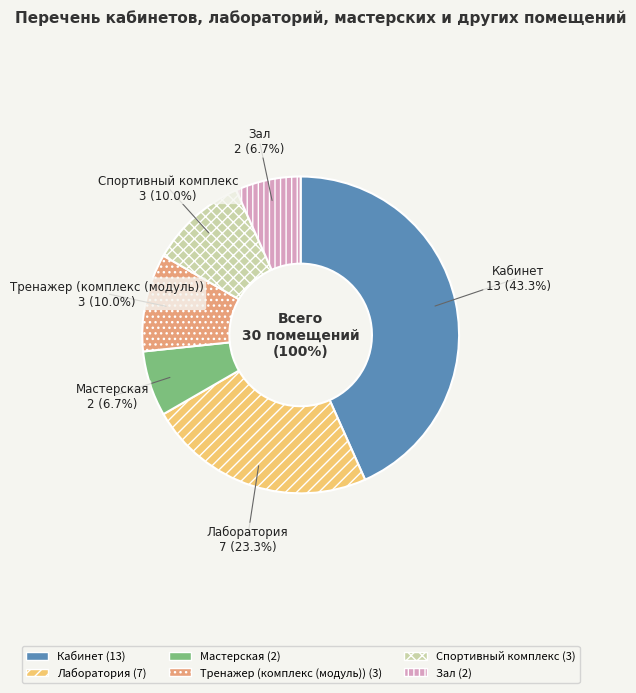

To the nearest percent, what percentage of the pie is Спортивный комплекс?

10%